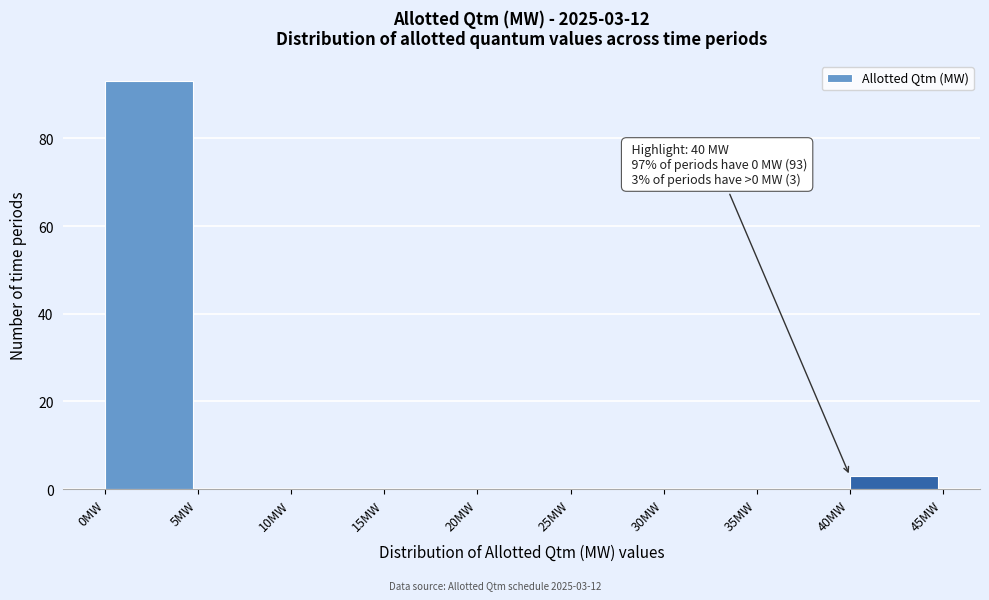

Which range on the x-axis has the tallest bar?

0 to 5